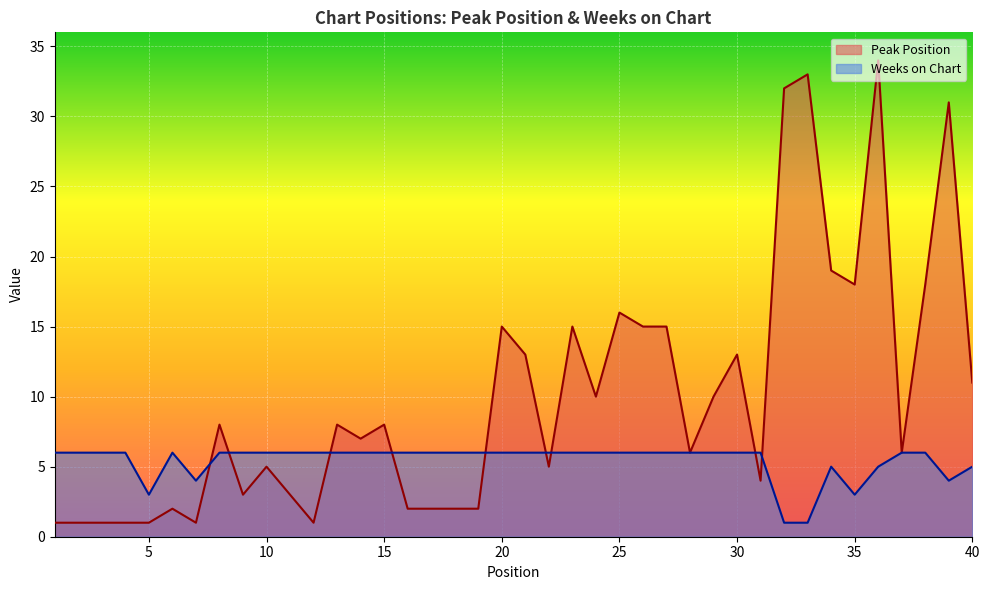

Where do Peak Position and Weeks on Chart first cross each other?

7 and 8